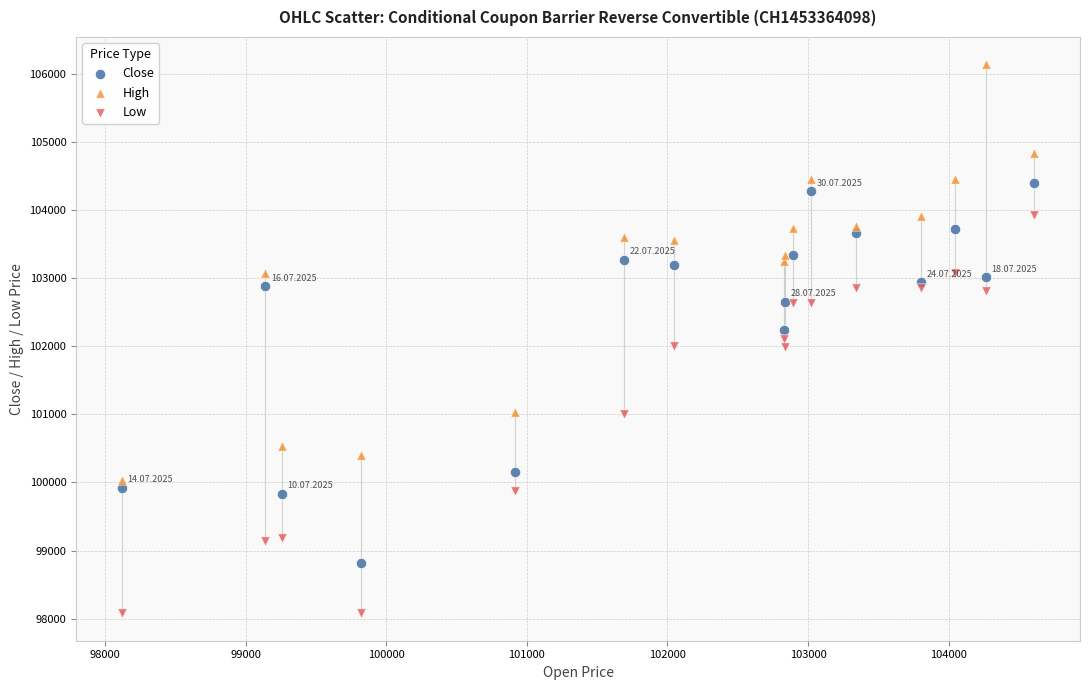

Which series contains the lowest Y value?

Low